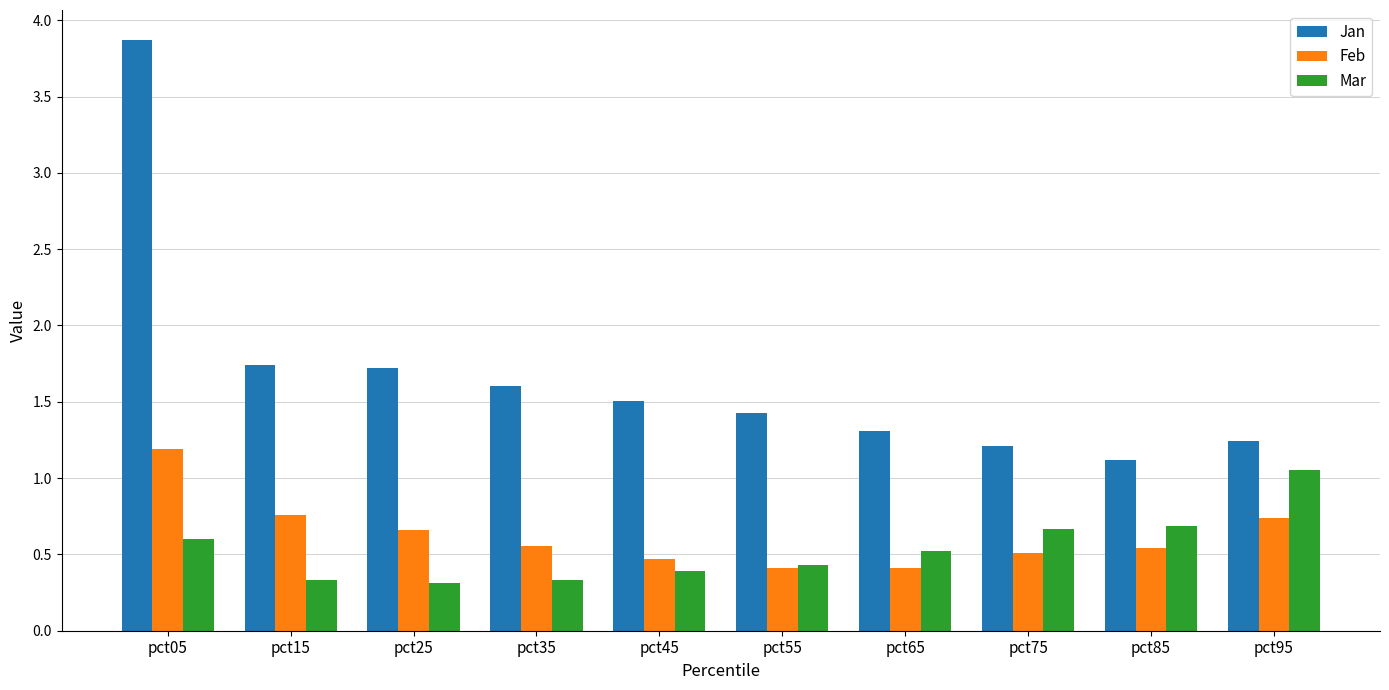

Between pct05 and pct75, which series saw the biggest shift?

Jan